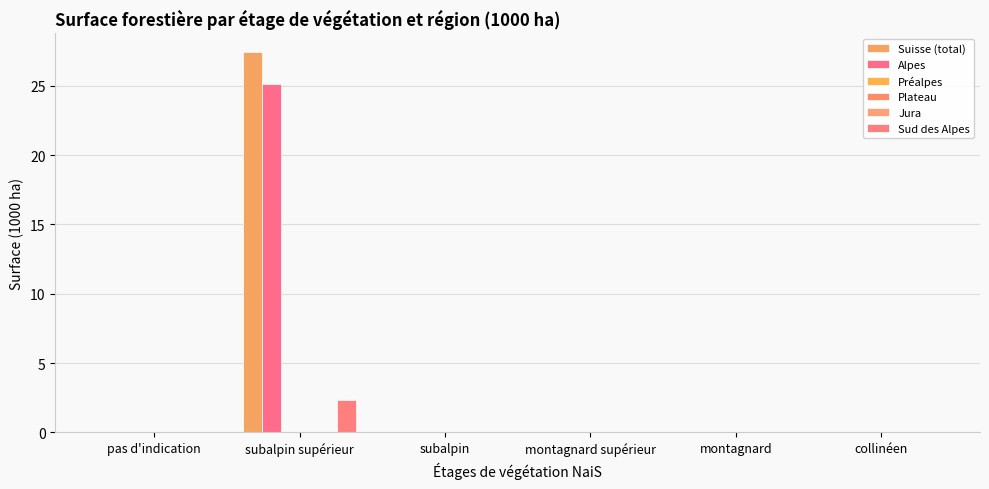

What position from the left is pas d'indication?

1